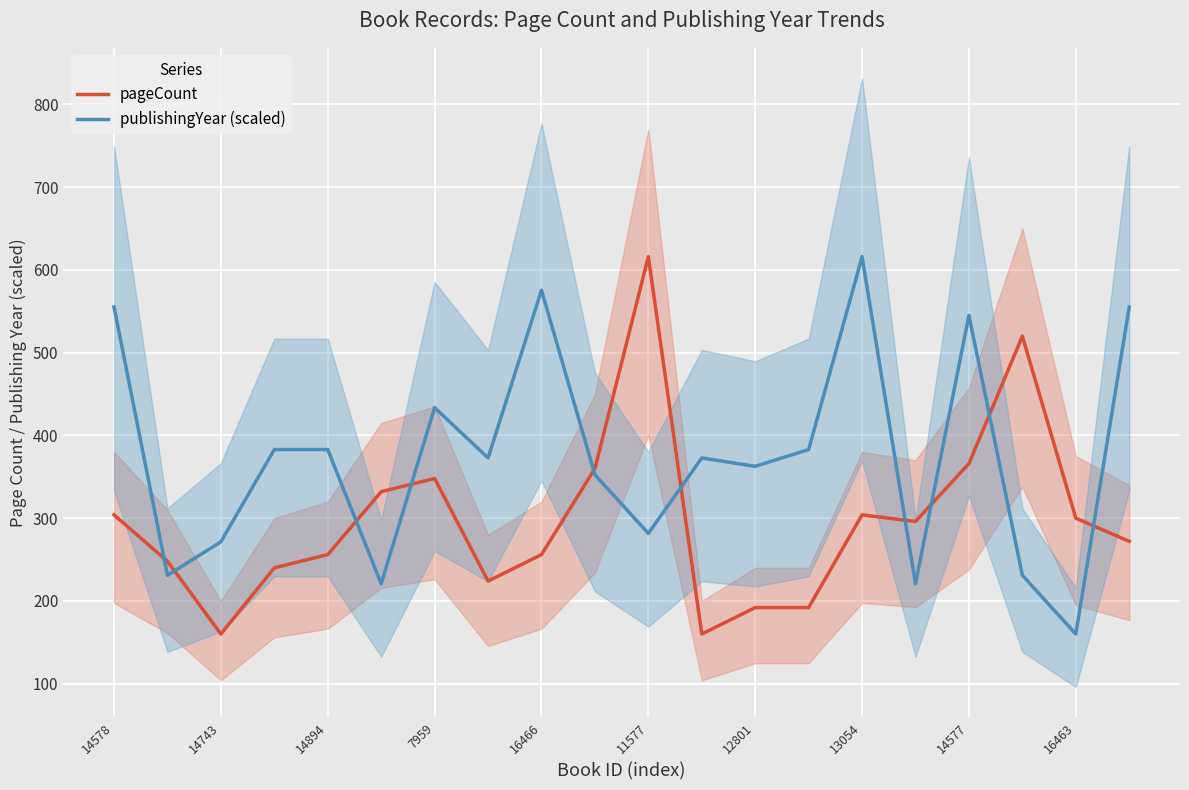

Rank the series at 14578 from highest to lowest value.

publishingYear (scaled), pageCount